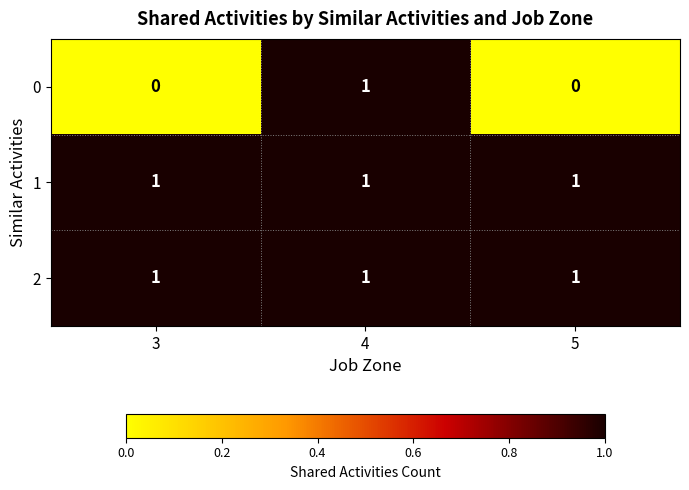

What is the total value across all series at 4?

3